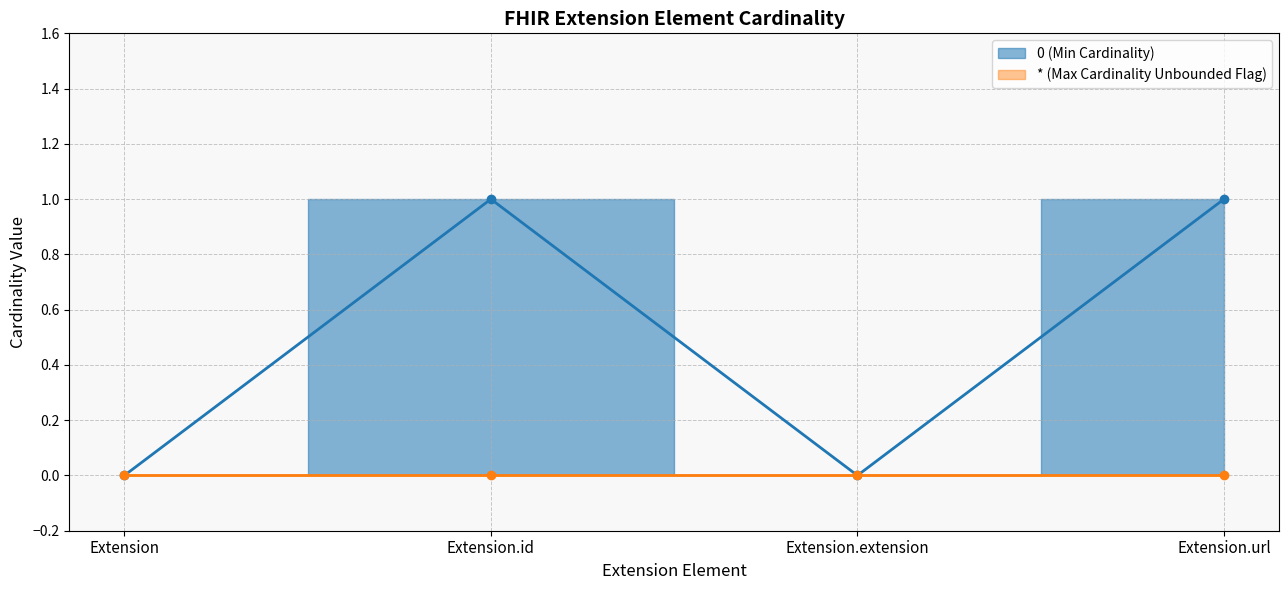

List the labels in order of value, largest first.

Extension.id, Extension.url, Extension, Extension.extension